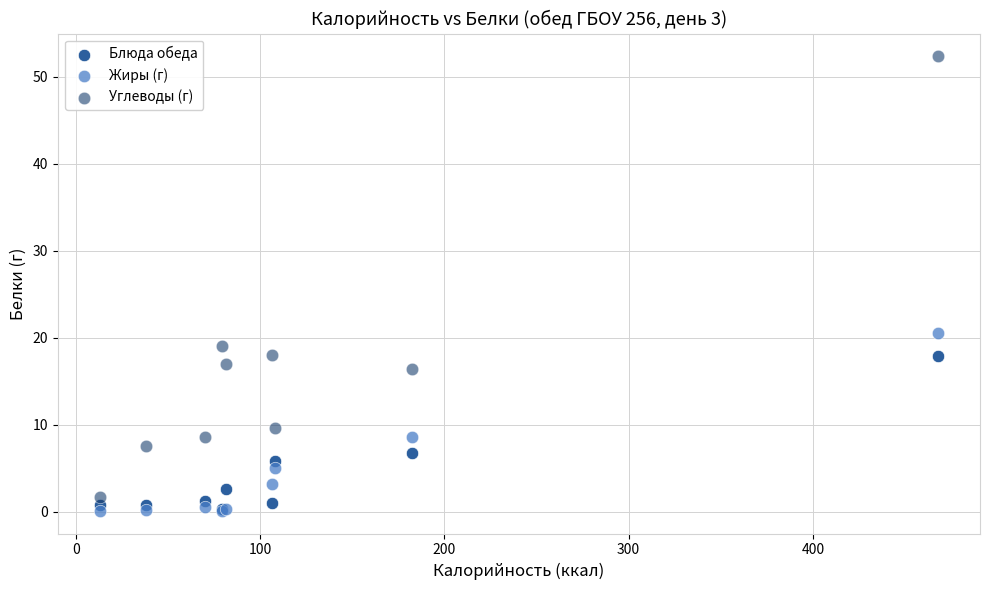

Across all series, what Y value is closest to 26?

20.6